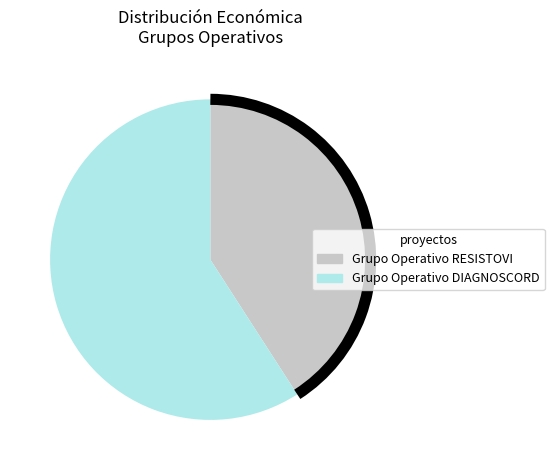

Do Grupo Operativo DIAGNOSCORD and Grupo Operativo RESISTOVI together represent more than half of the pie?

Yes